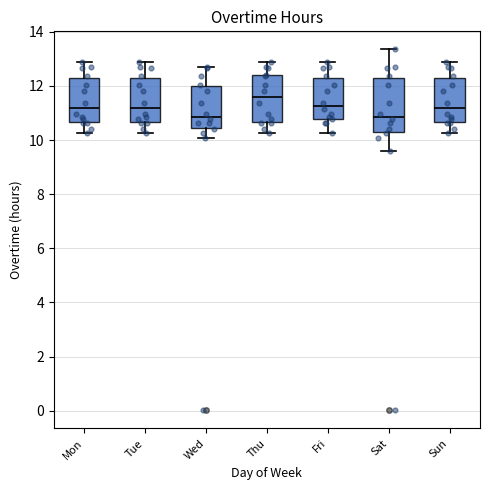

Which box has the highest median line?

Thu